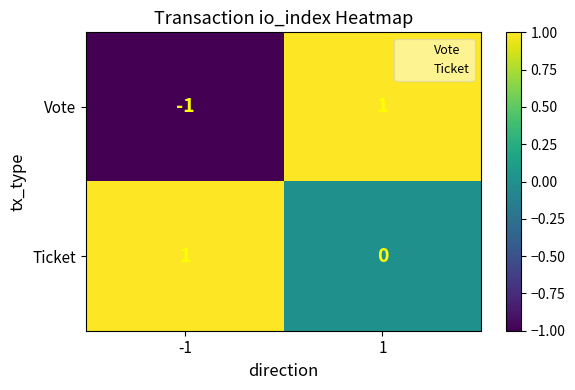

Between -1 and 1, which series saw the biggest shift?

Vote